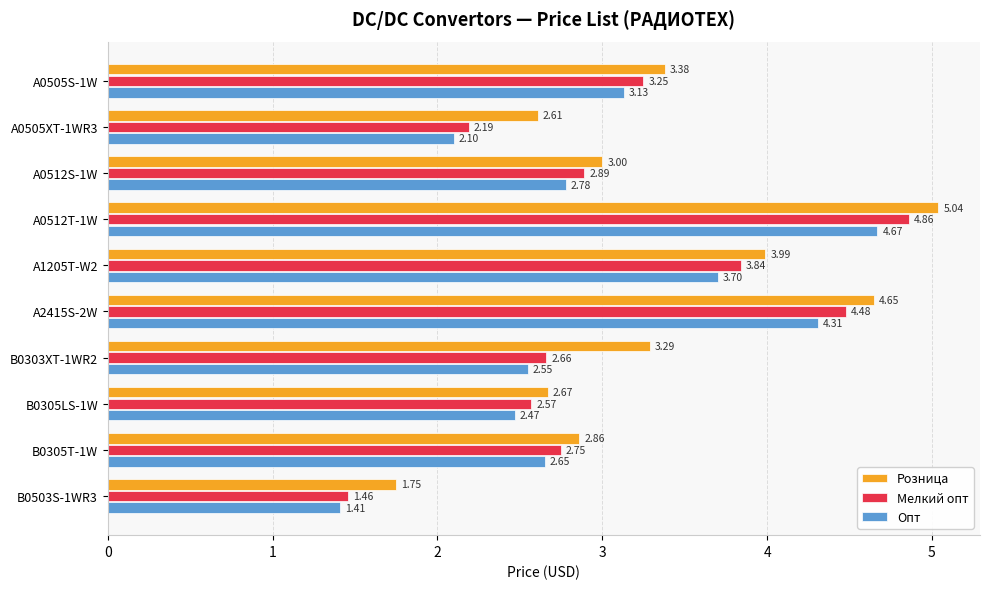

At which category does the chart reach its minimum across all series?

B0503S-1WR3